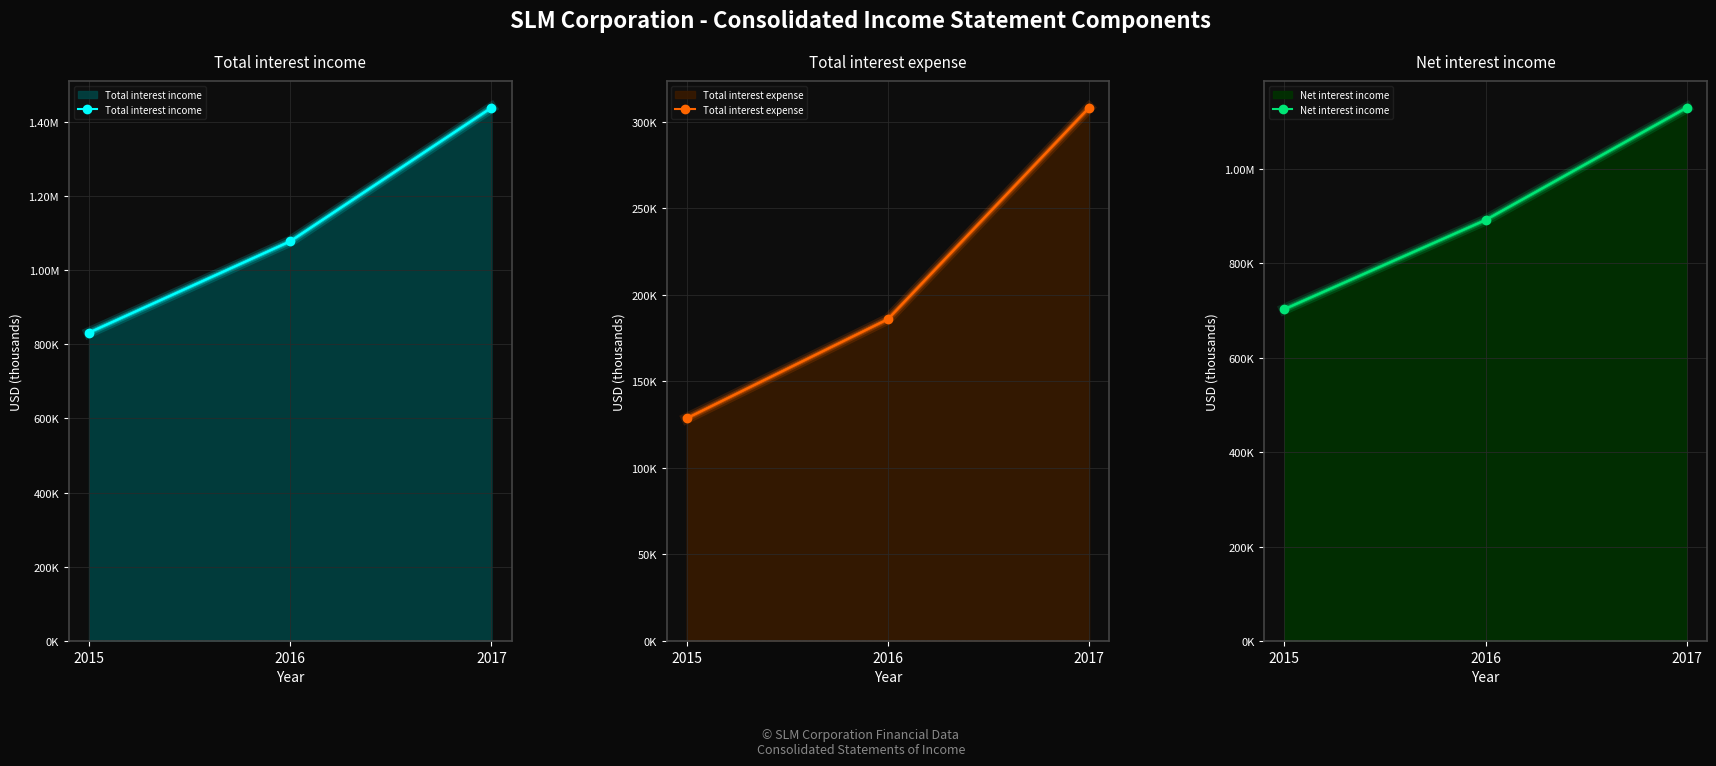

What are all the series names shown in the legend?

Total interest income, Total interest expense, Net interest income